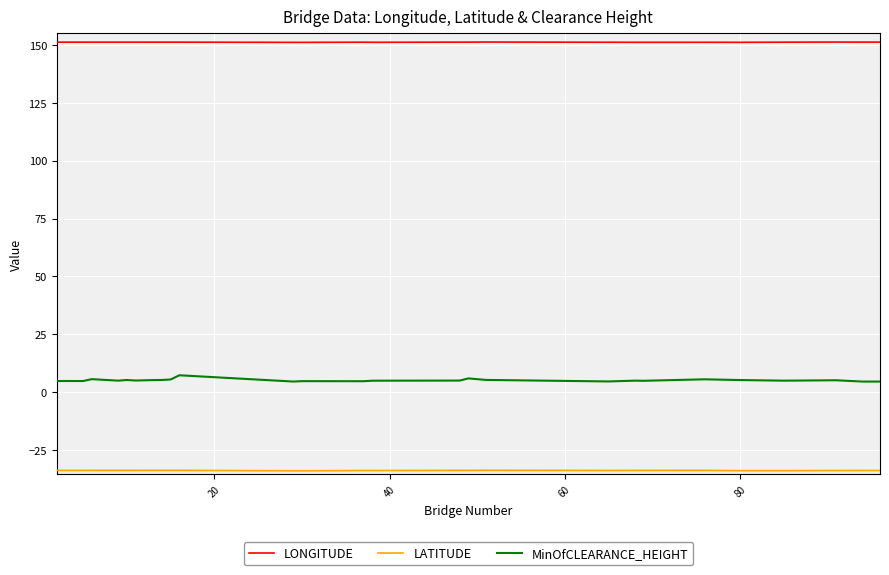

Which series has the largest total across all categories?

LONGITUDE